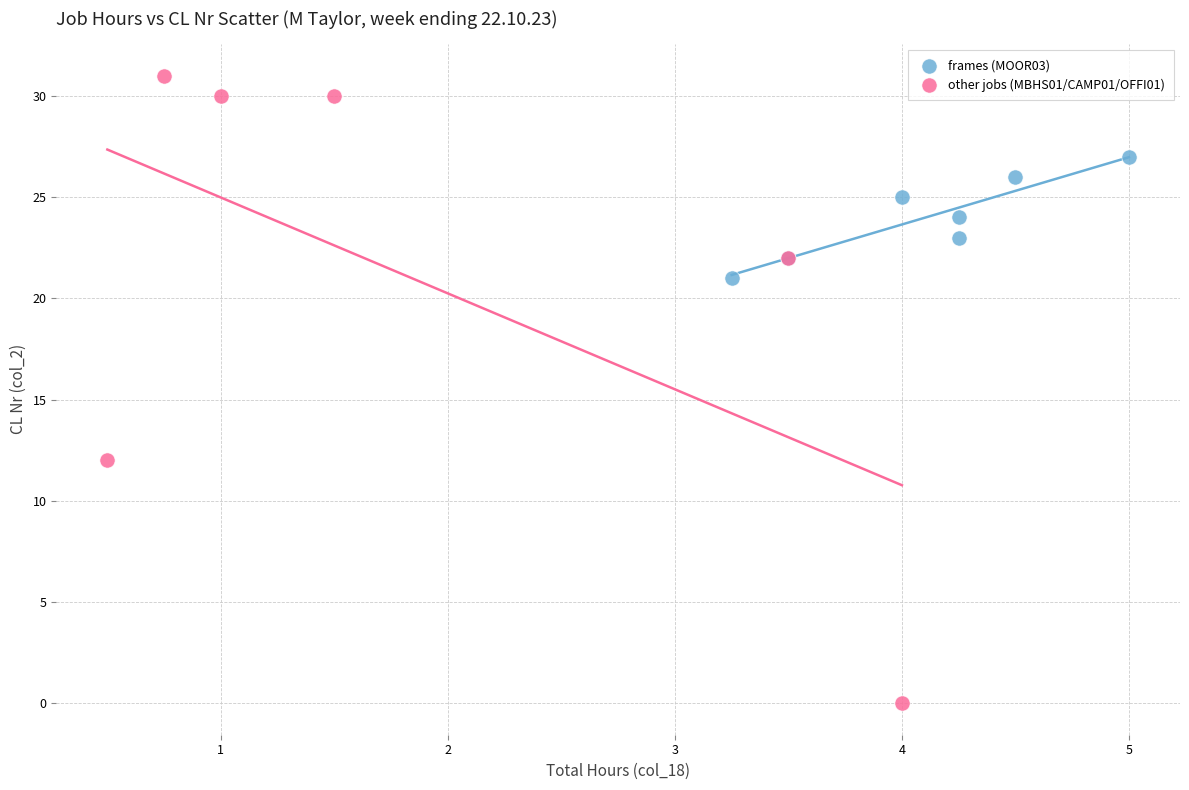

Which series reaches the minimum Y coordinate?

other jobs (MBHS01/CAMP01/OFFI01)